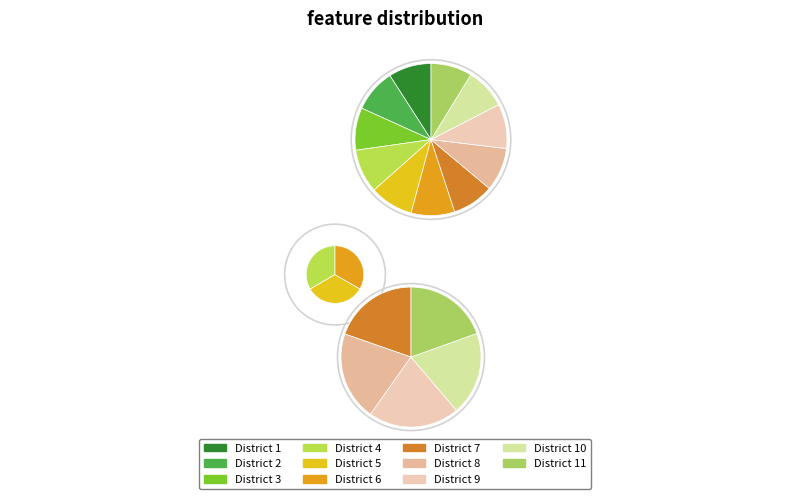

What is the largest slice in the pie chart?

9